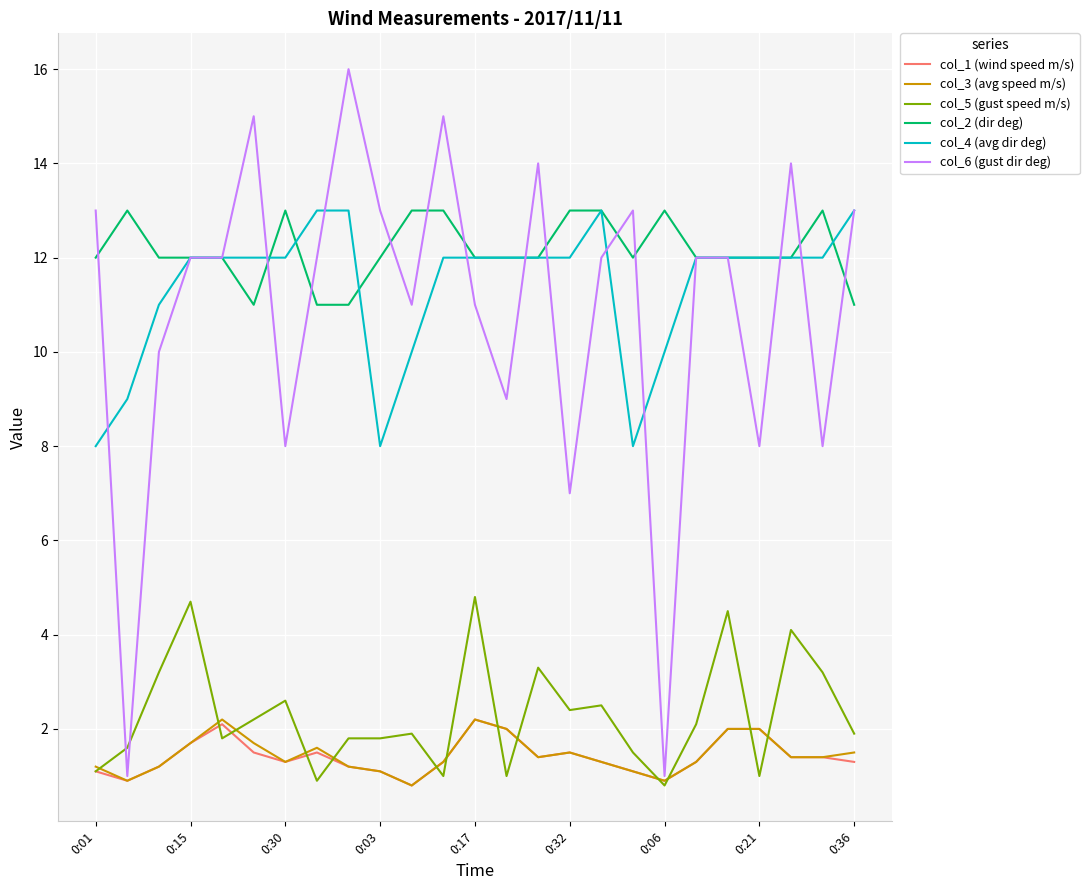

Reading left to right, extract all data points from this chart.

col_1 (wind speed m/s): 1.1	0.9	1.2	1.7	2.1	1.5	1.3	1.5	1.2	1.1	0.8	1.3	2.2	2.0	1.4	1.5	1.3	1.1	0.9	1.3	2.0	2.0	1.4	1.4	1.3
col_3 (avg speed m/s): 1.2	0.9	1.2	1.7	2.2	1.7	1.3	1.6	1.2	1.1	0.8	1.3	2.2	2.0	1.4	1.5	1.3	1.1	0.9	1.3	2.0	2.0	1.4	1.4	1.5
col_5 (gust speed m/s): 1.1	1.6	3.2	4.7	1.8	2.2	2.6	0.9	1.8	1.8	1.9	1.0	4.8	1.0	3.3	2.4	2.5	1.5	0.8	2.1	4.5	1.0	4.1	3.2	1.9
col_2 (dir deg): 12.0	13.0	12.0	12.0	12.0	11.0	13.0	11.0	11.0	12.0	13.0	13.0	12.0	12.0	12.0	13.0	13.0	12.0	13.0	12.0	12.0	12.0	12.0	13.0	11.0
col_4 (avg dir deg): 8.0	9.0	11.0	12.0	12.0	12.0	12.0	13.0	13.0	8.0	10.0	12.0	12.0	12.0	12.0	12.0	13.0	8.0	10.0	12.0	12.0	12.0	12.0	12.0	13.0
col_6 (gust dir deg): 13.0	1.0	10.0	12.0	12.0	15.0	8.0	12.0	16.0	13.0	11.0	15.0	11.0	9.0	14.0	7.0	12.0	13.0	1.0	12.0	12.0	8.0	14.0	8.0	13.0